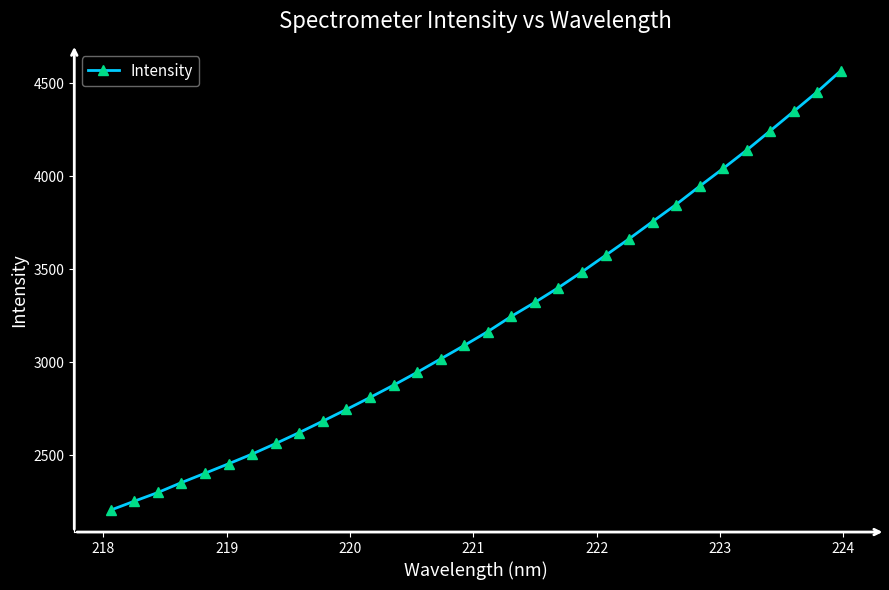

How many lines are shown in the chart?

1